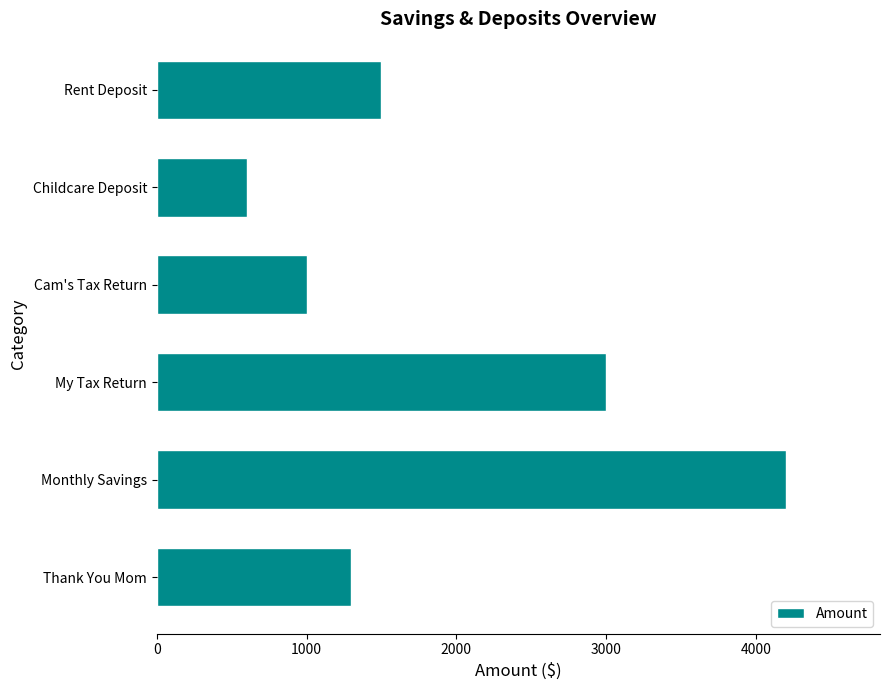

List the labels in order of value, largest first.

Monthly Savings, My Tax Return, Rent Deposit, Thank You Mom, Cam's Tax Return, Childcare Deposit